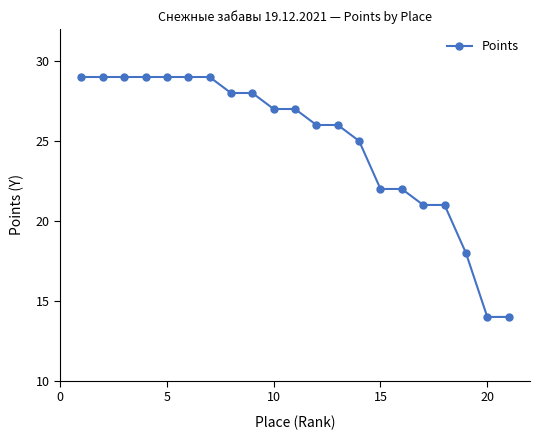

What is the maximum value shown in the chart?

29